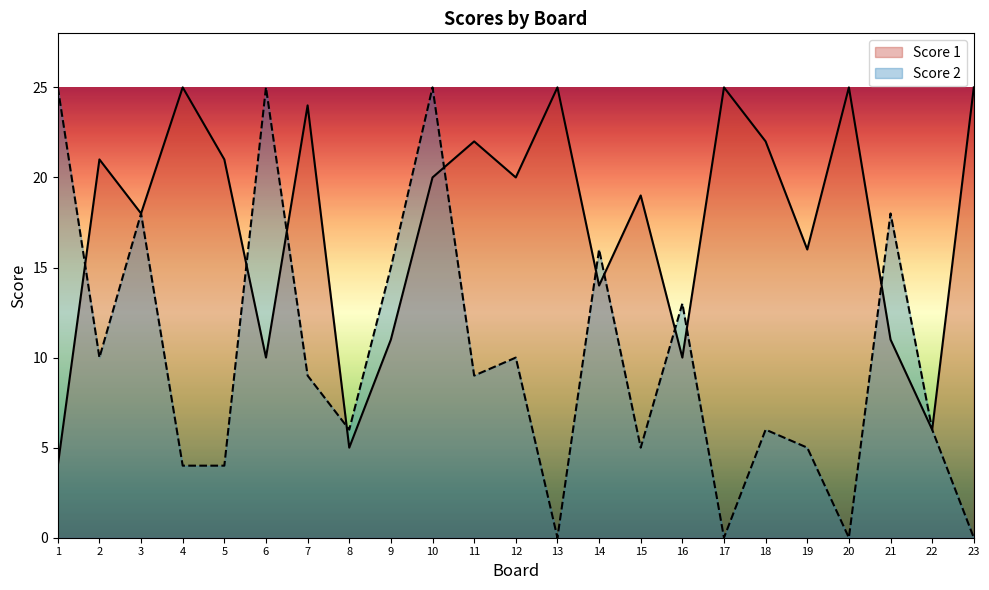

What are all the series names shown in the legend?

Score 1, Score 2